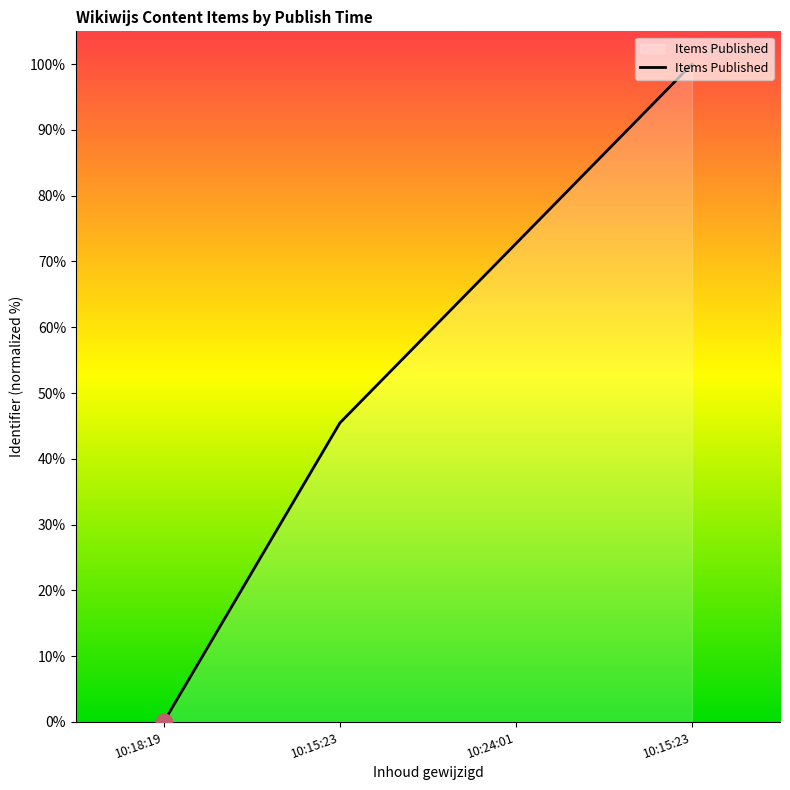

How many series are shown in this chart?

1